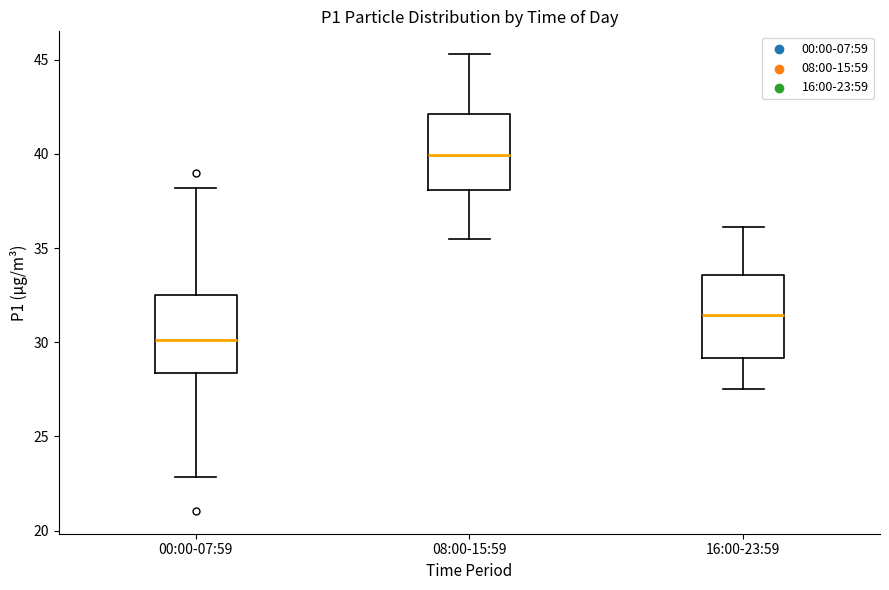

Where does the median line of the box for 08:00-15:59 sit on the y-axis? The values are not printed on the chart, so give them approximately, as read against the axis.

40.0